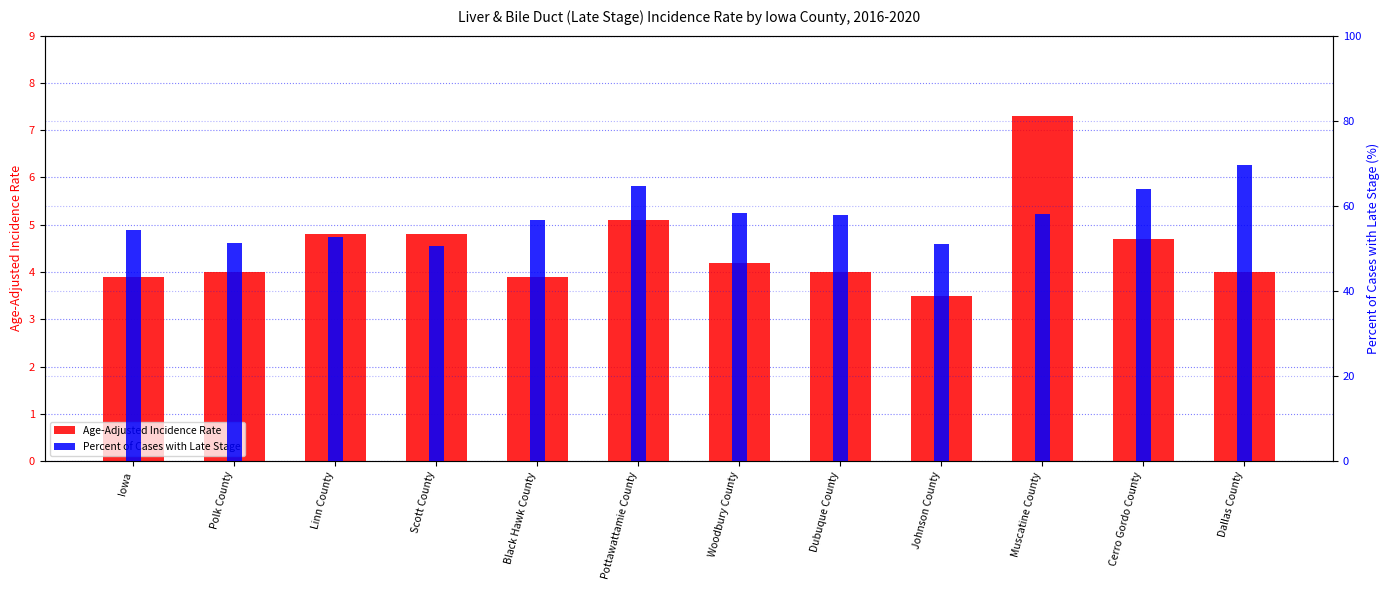

What is the difference between the second highest and minimum values in the Age-Adjusted Incidence Rate series?

1.6